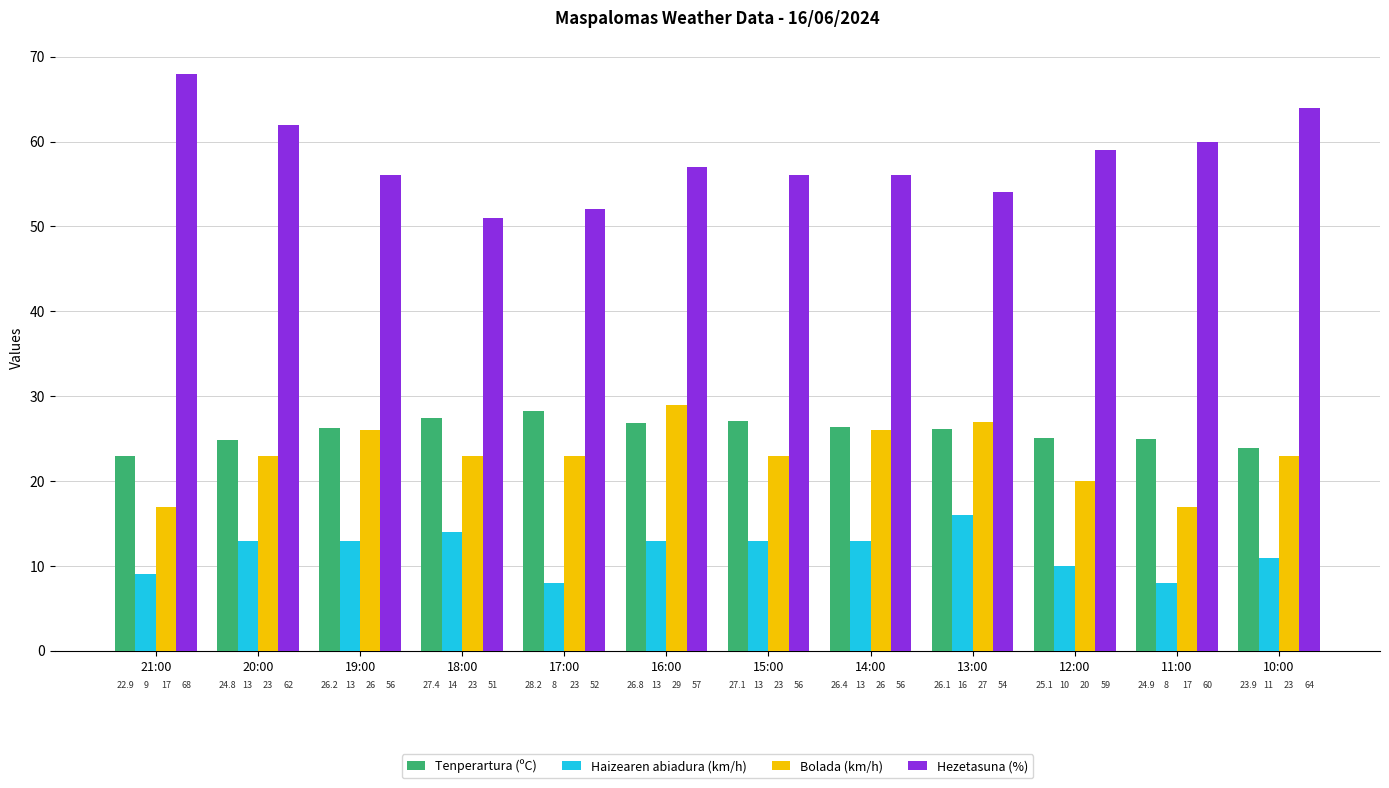

The value of Haizearen abiadura (km/h) at 15:00 is 5.6. True or false?

False